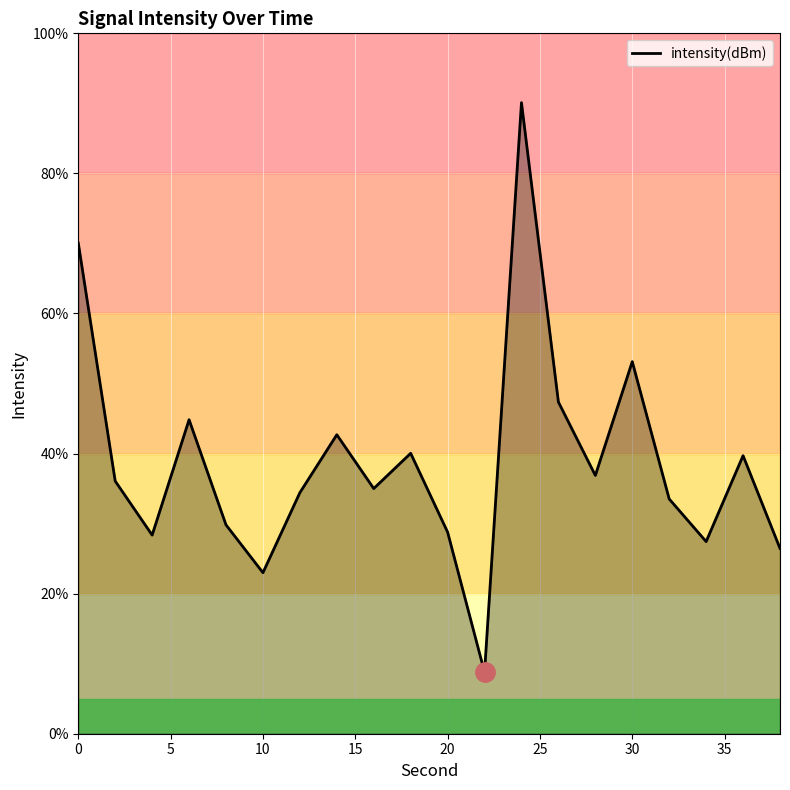

What is the maximum value shown in the chart?

90.1